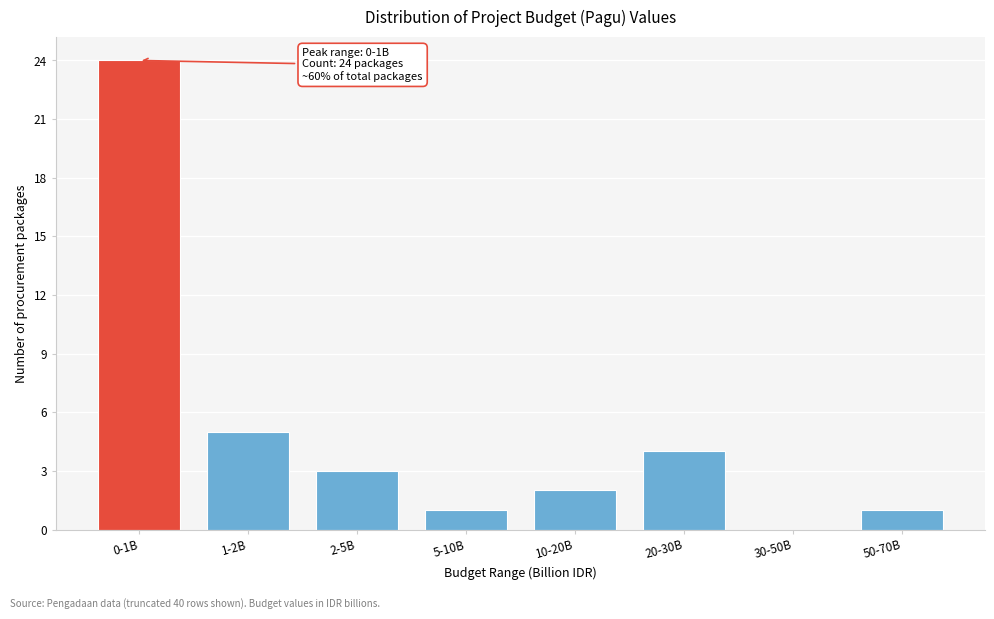

Reading right to left, list all the values displayed in this chart.

50-70B=1	30-50B=0	20-30B=4	10-20B=2	5-10B=1	2-5B=3	1-2B=5	0-1B=24